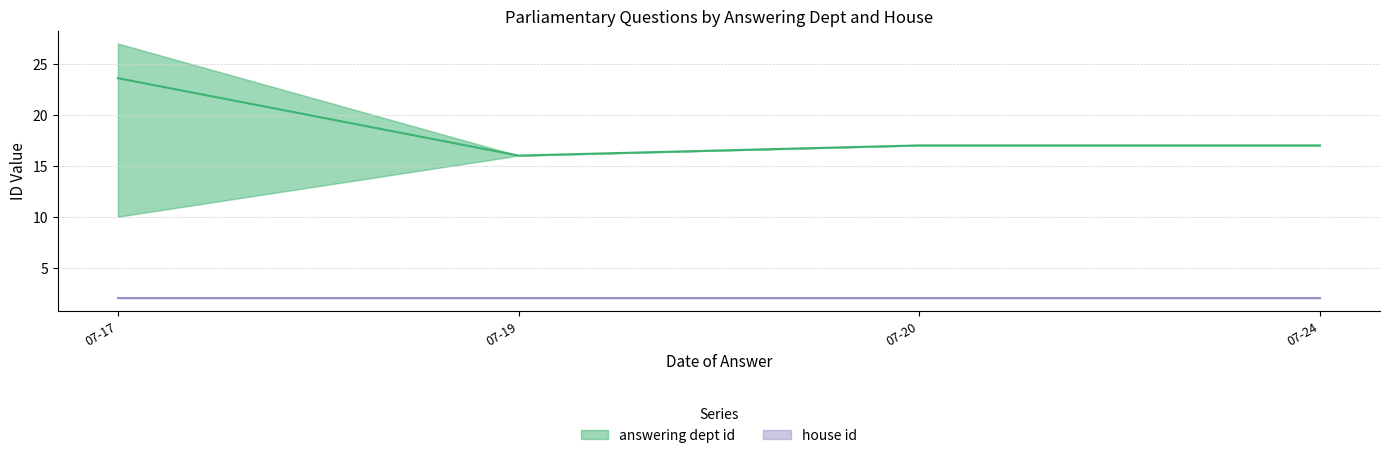

Which series has the largest total across all categories?

answering dept id